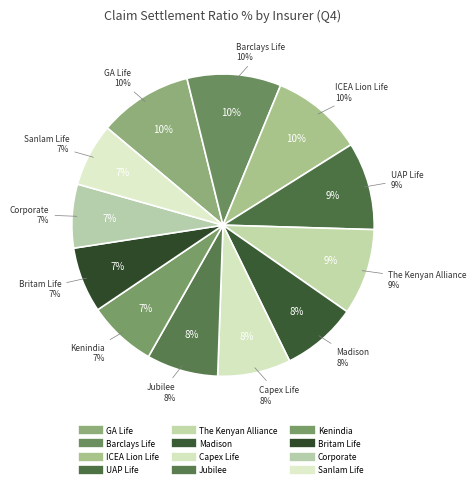

What is the smallest slice in the pie chart?

Sanlam Life